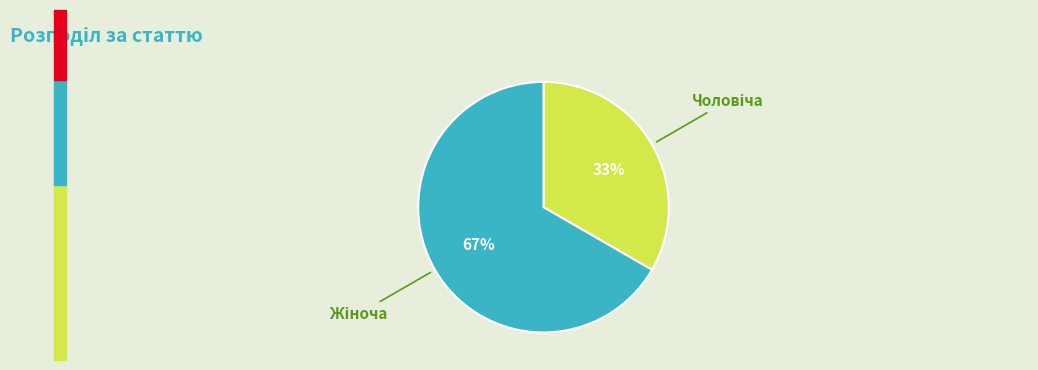

Is there any slice that represents more than half of the pie?

Yes